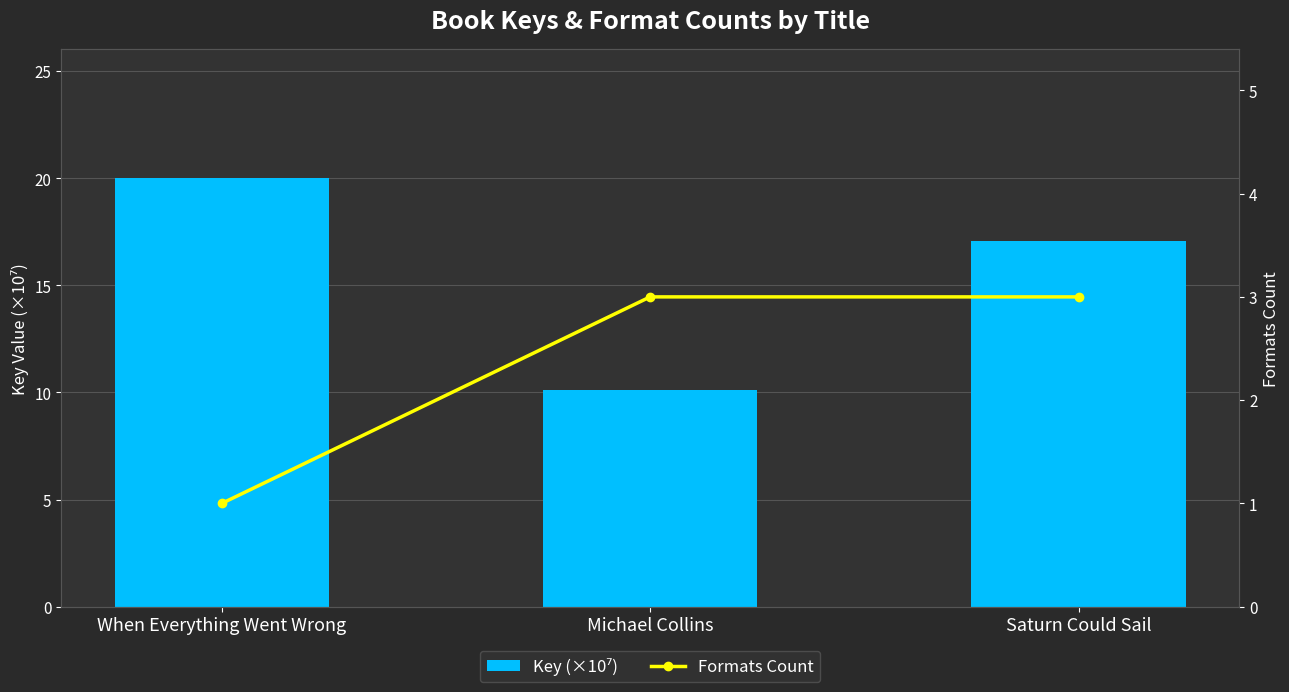

What is the label of the 1st bar from the left?

When Everything Went Wrong